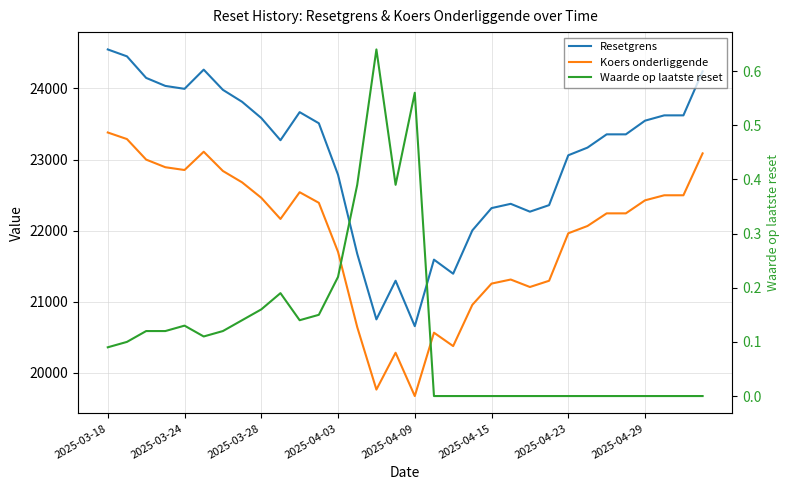

What is the difference between the Resetgrens values at 25 and 28?

379.4